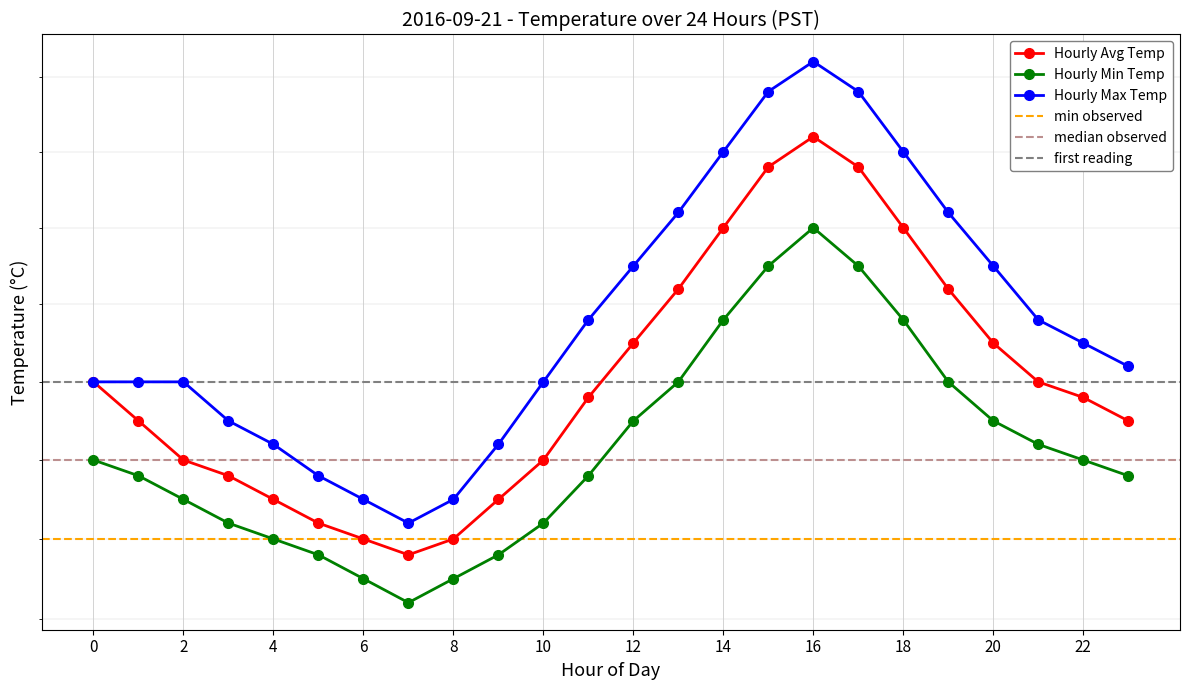

Reading left to right, transcribe all the data shown in this chart.

Hourly Avg Temp: 0=10.4	1=10.3	2=10.3	3=10.3	4=10.2	5=10.2	6=10.2	7=10.2	8=10.2	9=10.2	10=10.3	11=10.4	12=10.4	13=10.5	14=10.6	15=10.7	16=10.7	17=10.7	18=10.6	19=10.5	20=10.4	21=10.4	22=10.4	23=10.3
Hourly Min Temp: 0=10.3	1=10.3	2=10.2	3=10.2	4=10.2	5=10.2	6=10.2	7=10.1	8=10.2	9=10.2	10=10.2	11=10.3	12=10.3	13=10.4	14=10.5	15=10.6	16=10.6	17=10.6	18=10.5	19=10.4	20=10.3	21=10.3	22=10.3	23=10.3
Hourly Max Temp: 0=10.4	1=10.4	2=10.4	3=10.3	4=10.3	5=10.3	6=10.2	7=10.2	8=10.2	9=10.3	10=10.4	11=10.5	12=10.6	13=10.6	14=10.7	15=10.8	16=10.8	17=10.8	18=10.7	19=10.6	20=10.6	21=10.5	22=10.4	23=10.4